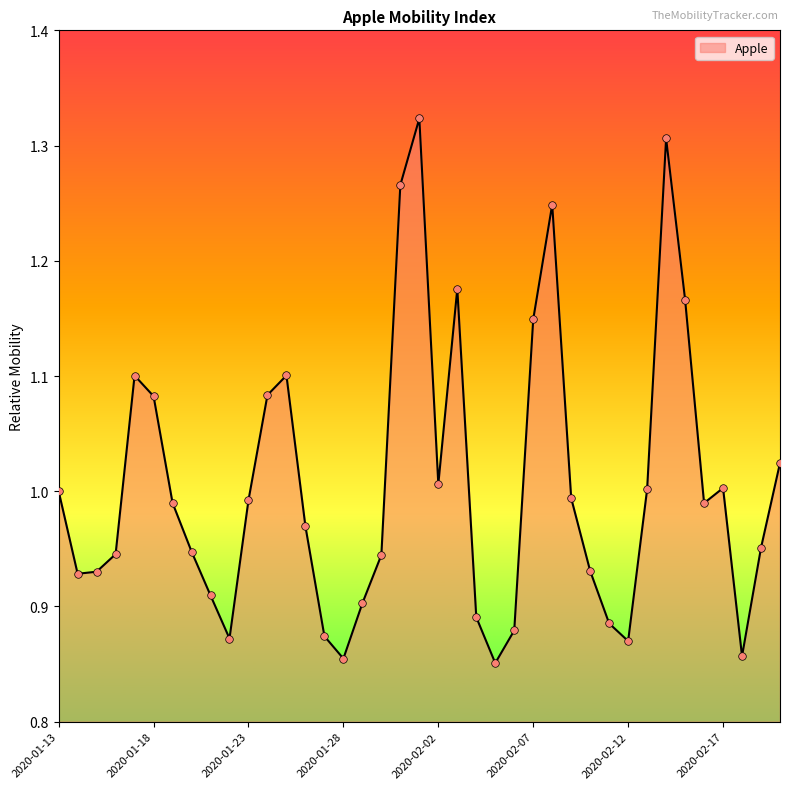

What is the difference between the maximum and minimum values?

0.5